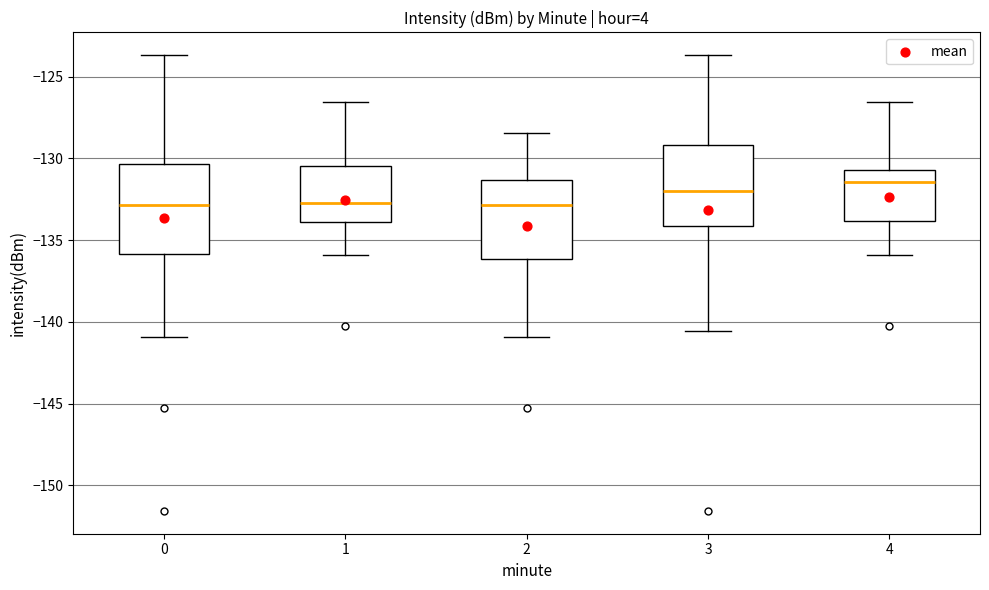

Reading left to right, read every box against the y-axis: the position of its median line, the range the box covers, and the ends of its whiskers. The values are not printed on the chart, so give them approximately, as read against the axis.

0: median -133.0, box -136.0 to -130.5, whiskers -141.0 to -123.5
1: median -132.5, box -134.0 to -130.5, whiskers -136.0 to -126.5
2: median -133.0, box -136.0 to -131.5, whiskers -141.0 to -128.5
3: median -132.0, box -134.0 to -129.0, whiskers -140.5 to -123.5
4: median -131.5, box -134.0 to -130.5, whiskers -136.0 to -126.5